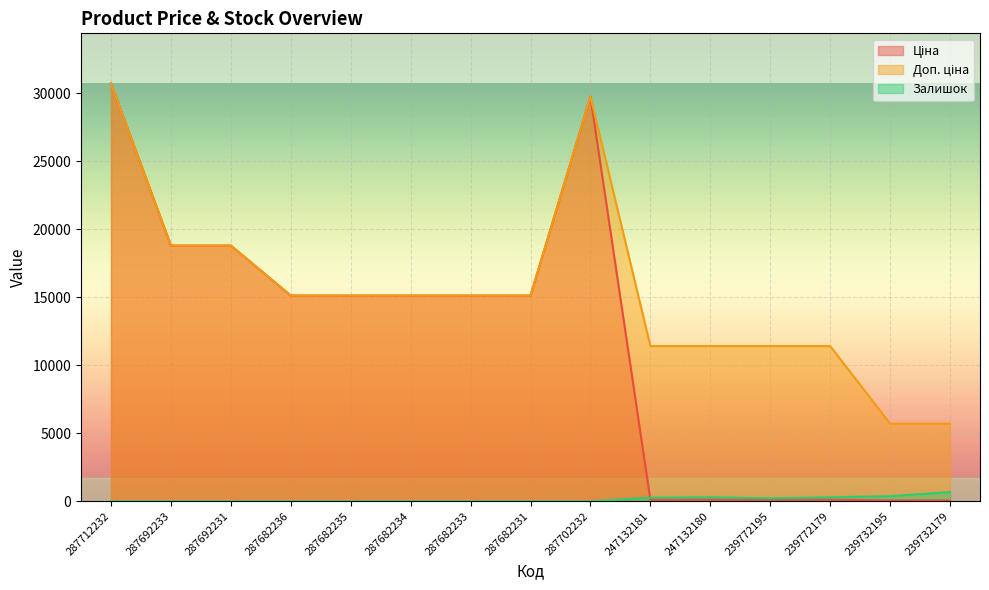

How many distinct data groups are displayed?

3